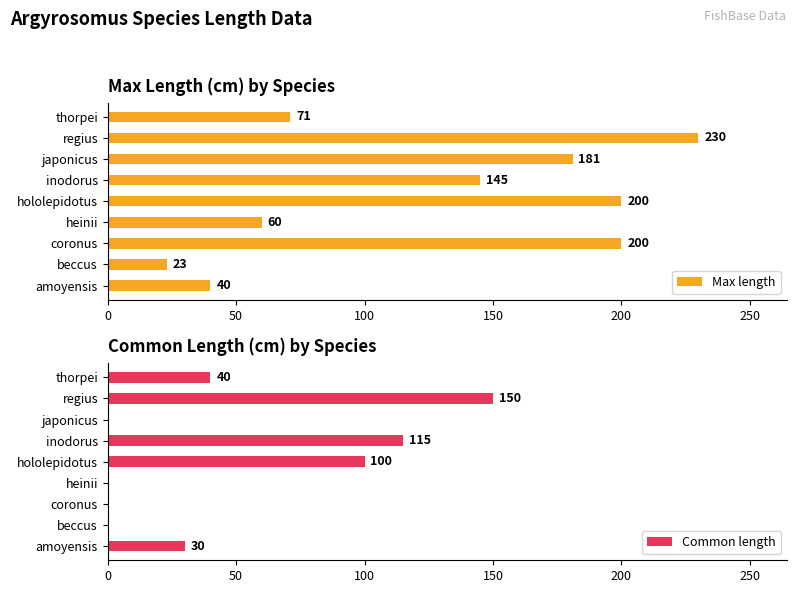

What is the difference between the second highest and second lowest values in the Common length series?

115